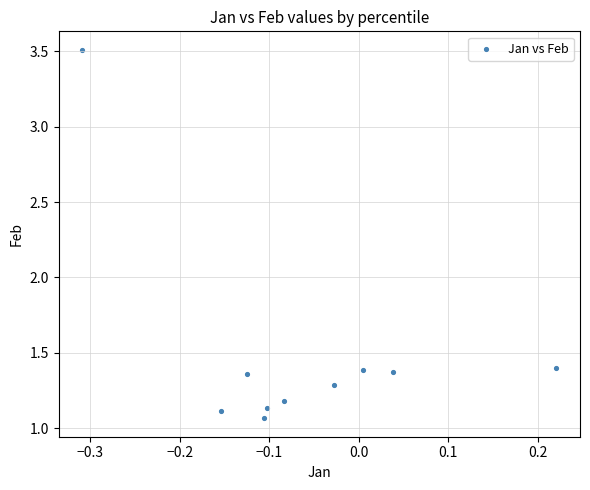

What is the range of X values (max minus min)?

0.5